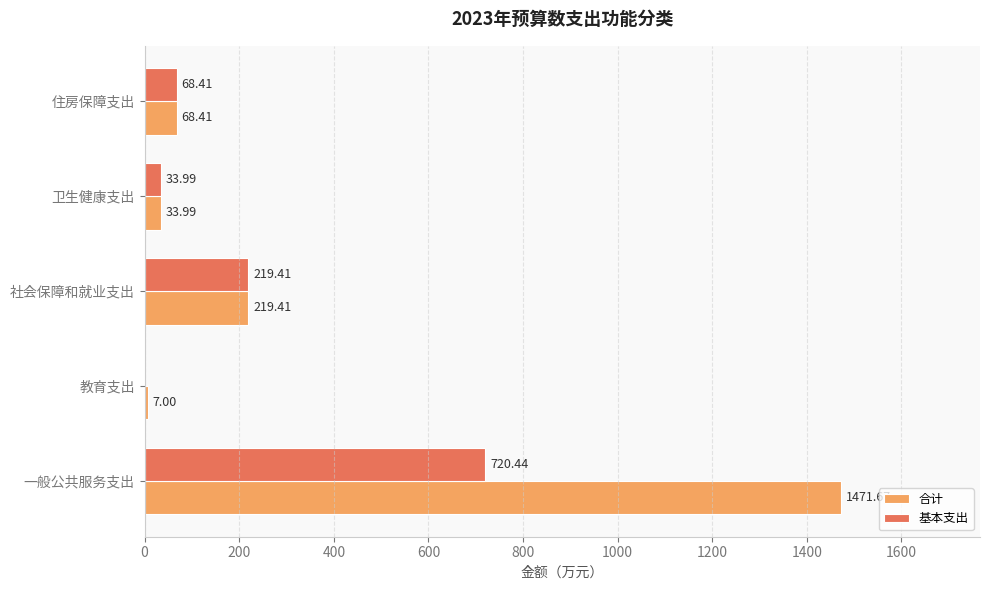

What is the sum of all 合计 values?

1800.5